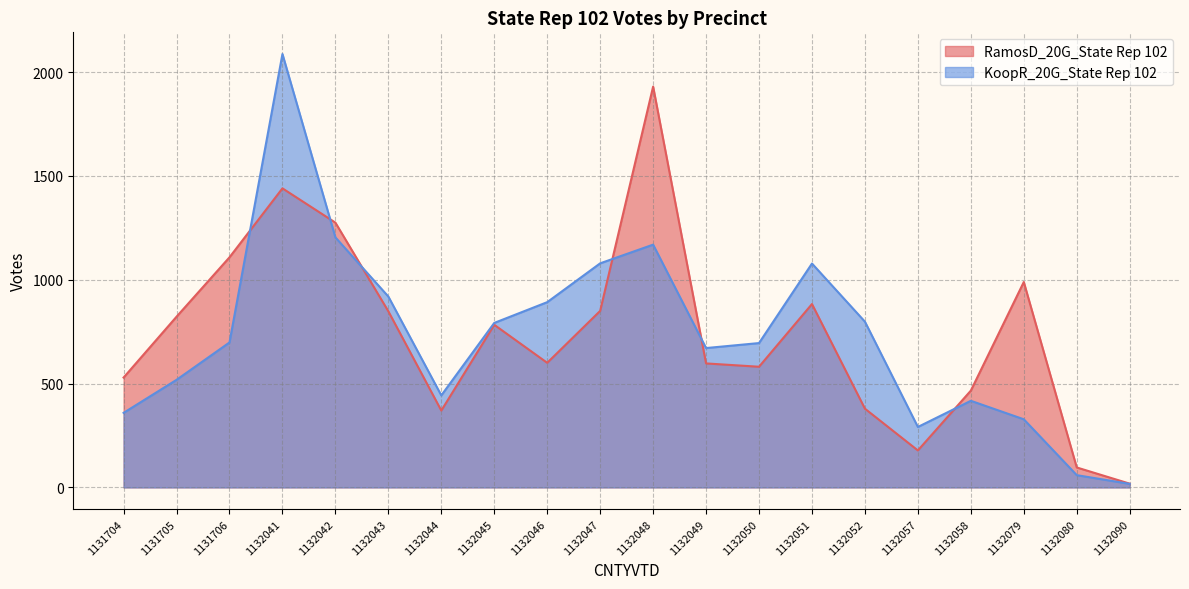

Which category has the lowest value in the KoopR_20G_State Rep 102 series?

1132090